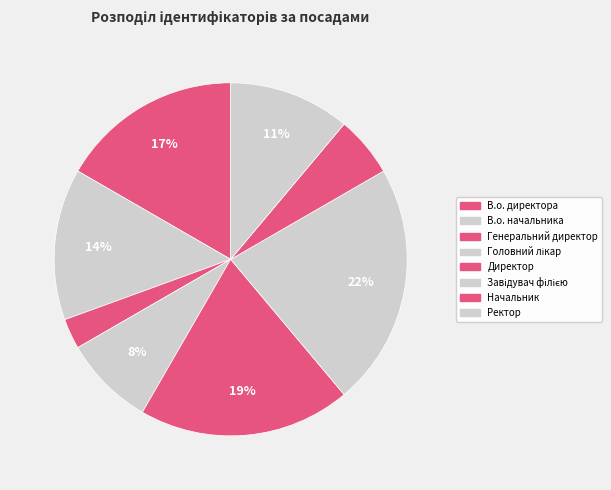

To the nearest percent, what is the difference between the В.о. начальника and В.о. директора slice percentages?

3%